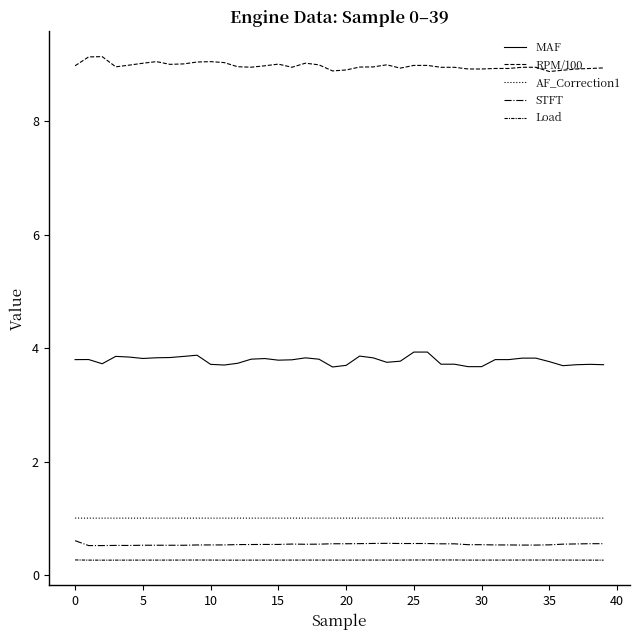

How many lines are shown in the chart?

5